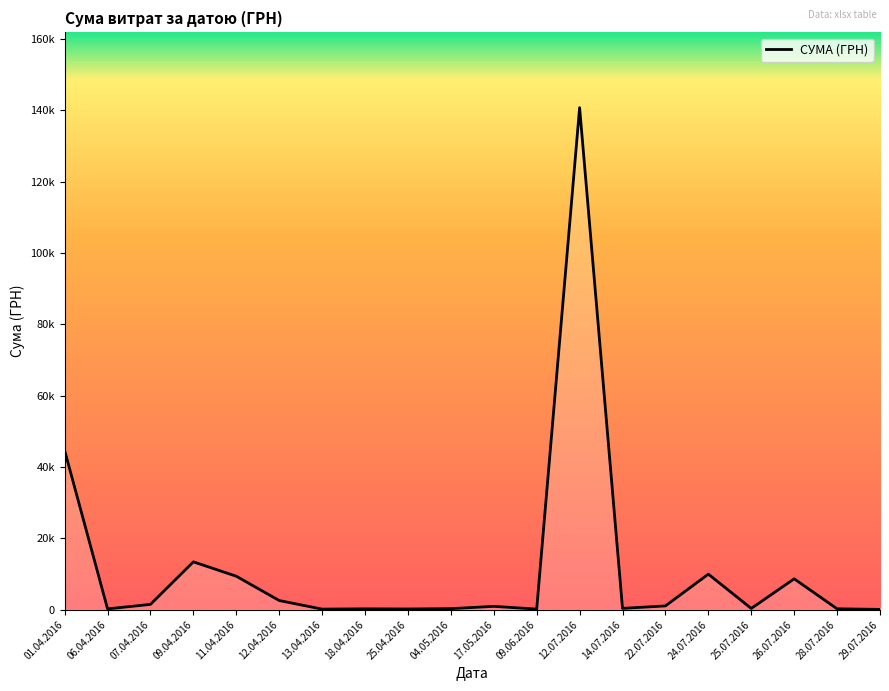

How many points are lower than both their immediate neighbors (excluding endpoints)?

6